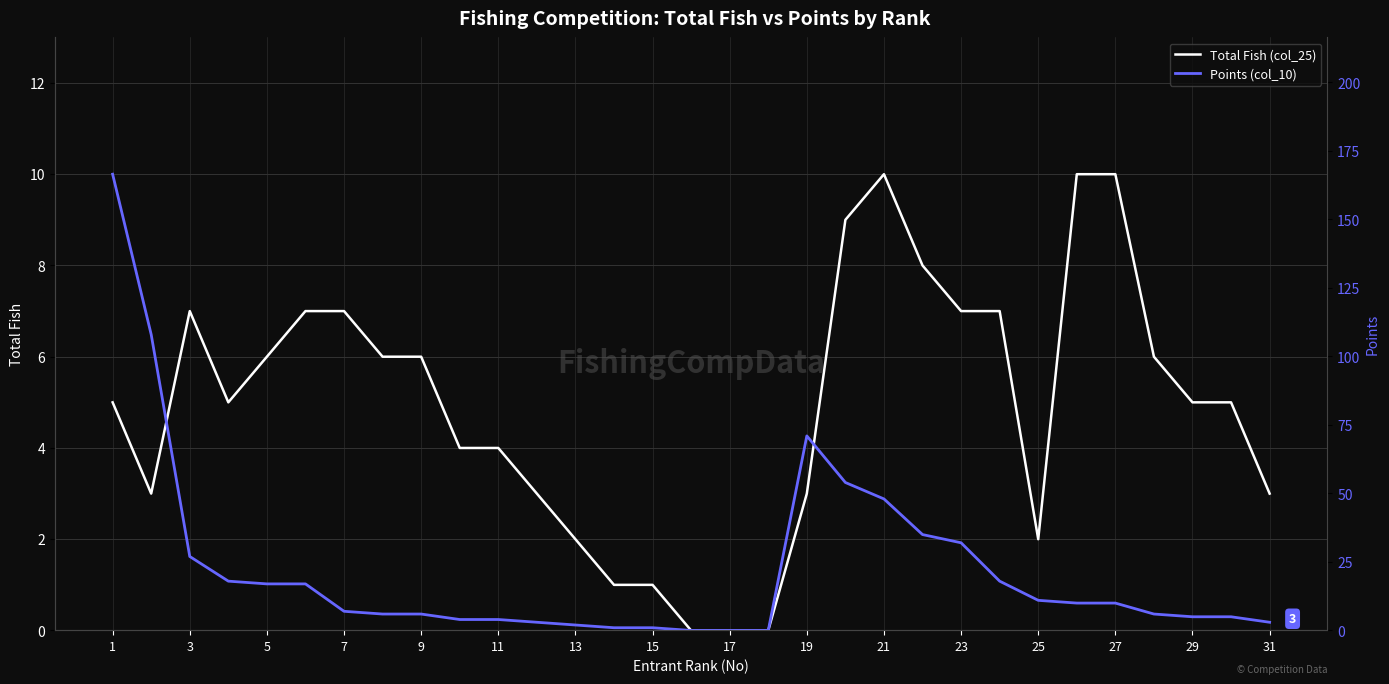

The value of Total Fish (col_25) at 31 is 3. True or false?

True